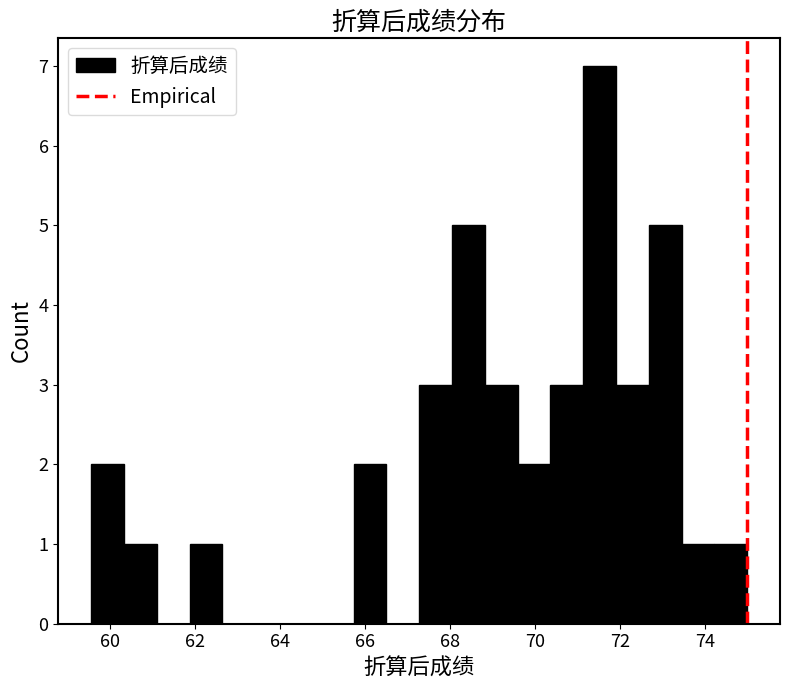

Around what value on the x-axis is the tallest bar? Give the approximate position of its centre, as read against the axis.

71.6